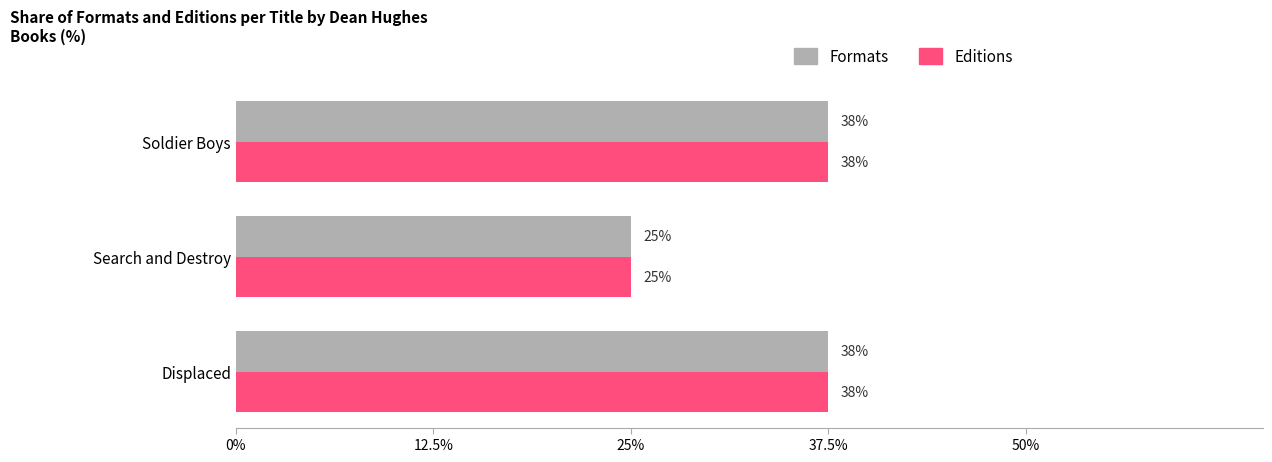

What are all the series names shown in the legend?

Formats, Editions